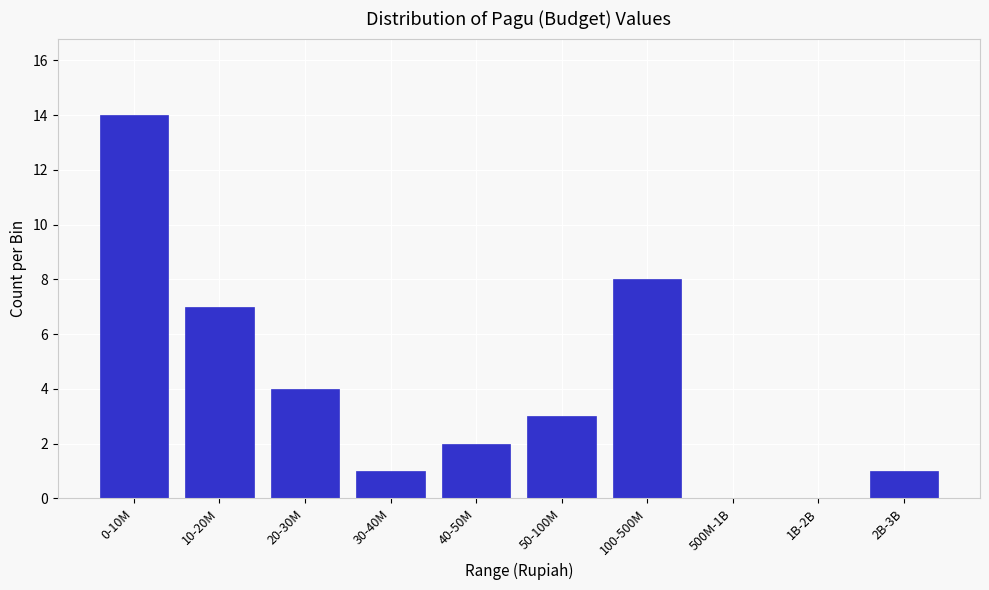

Reading right to left, extract all data points from this chart.

2B-3B=1	1B-2B=0	500M-1B=0	100-500M=8	50-100M=3	40-50M=2	30-40M=1	20-30M=4	10-20M=7	0-10M=14